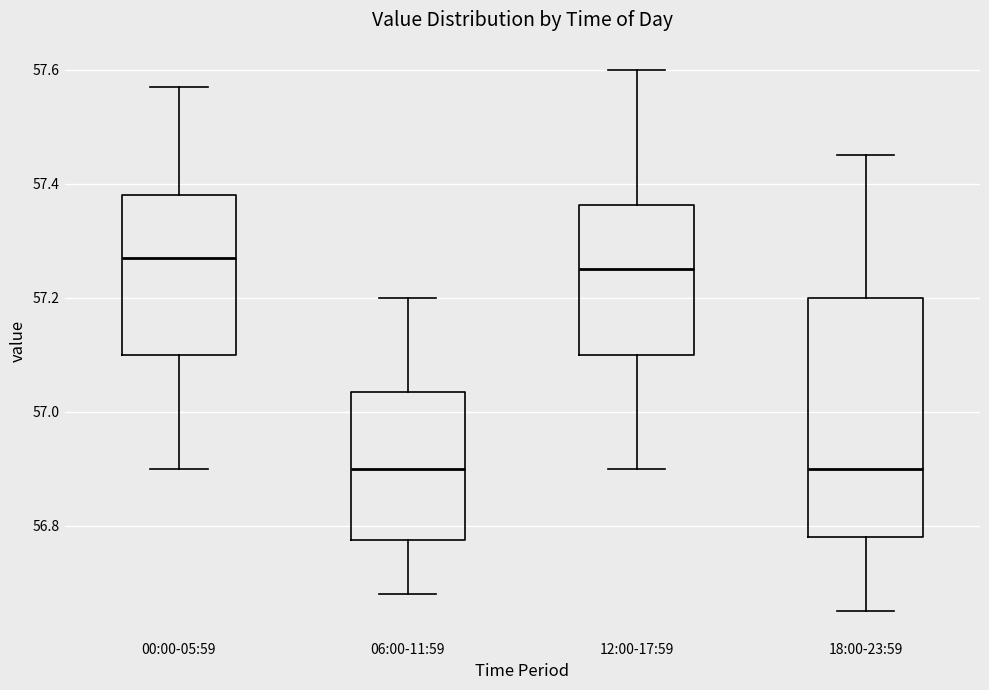

Where does the lower whisker of the box for 18:00-23:59 end on the y-axis? The values are not printed on the chart, so give them approximately, as read against the axis.

56.66